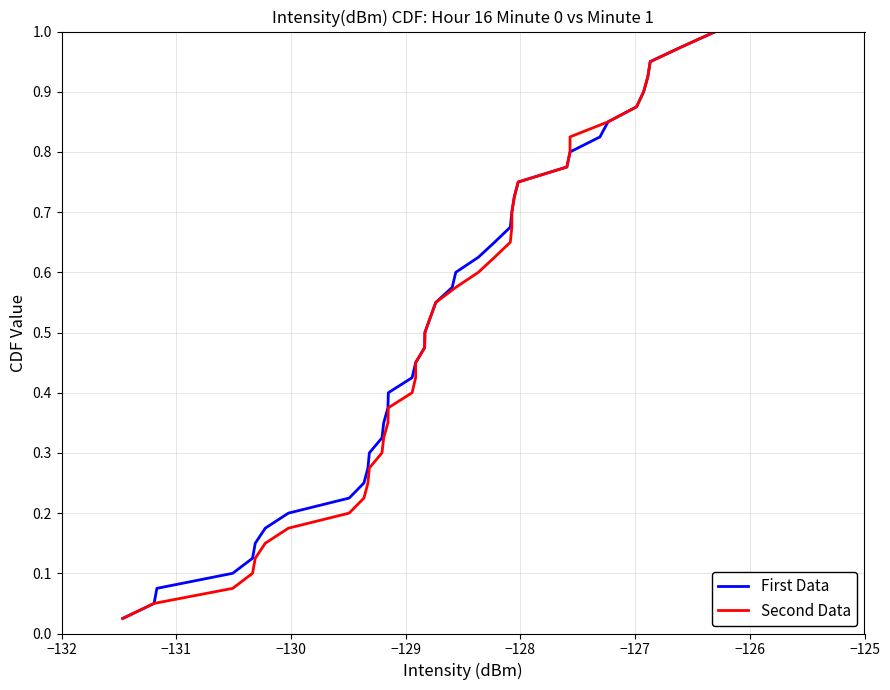

Which series has the widest spread of values?

First Data